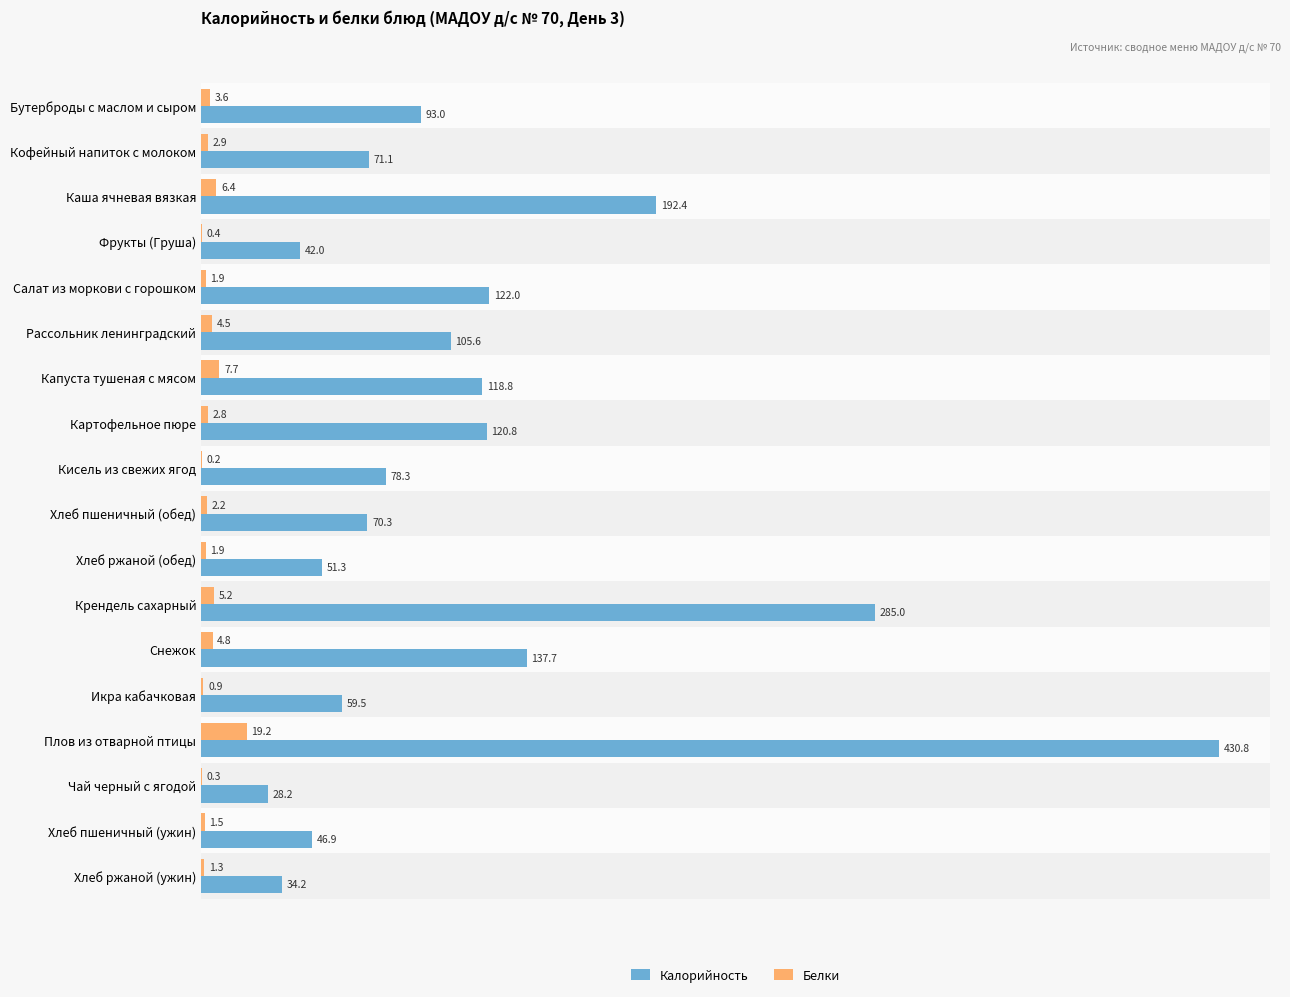

Is the value of Калорийность at Каша ячневая вязкая greater than the value of Белки at Плов из отварной птицы?

Yes